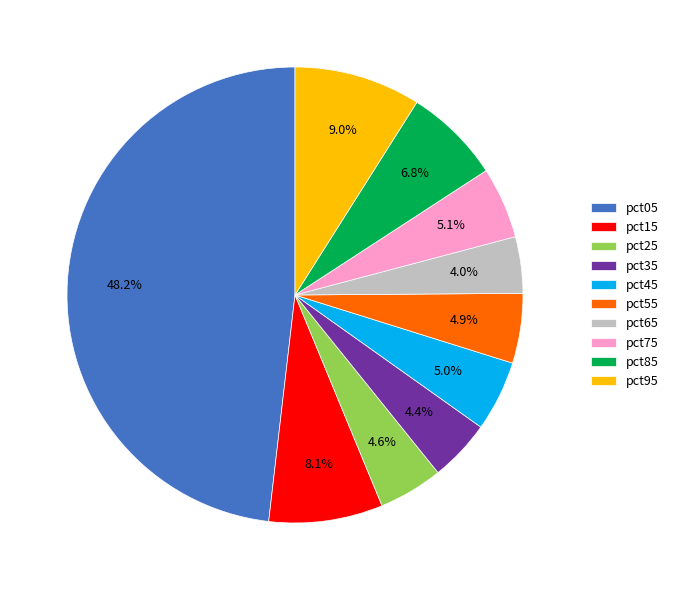

To the nearest percent, what is the average slice percentage?

10%